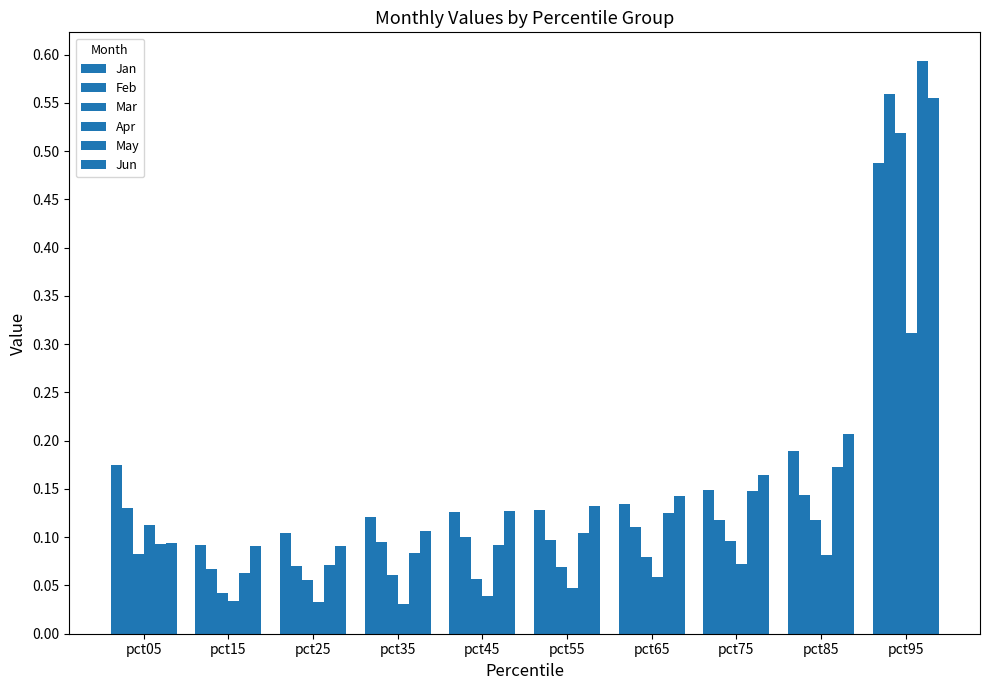

Which category has the highest value in the May series?

pct95